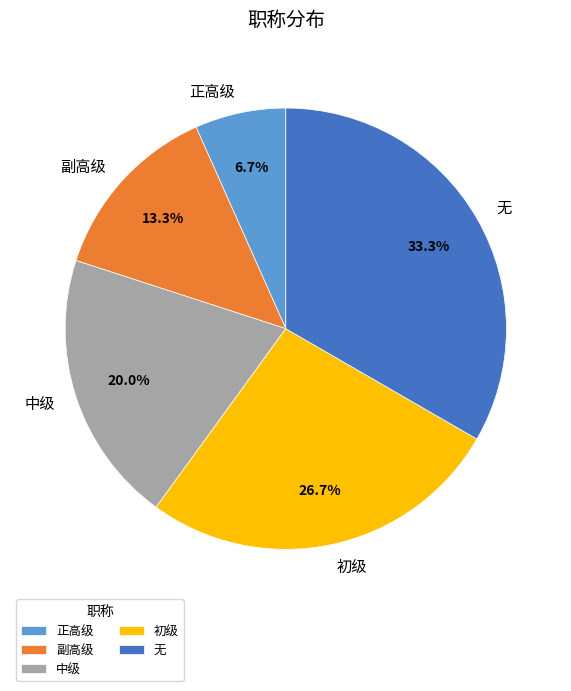

The 无 slice represents 33% of the pie. True or false?

True